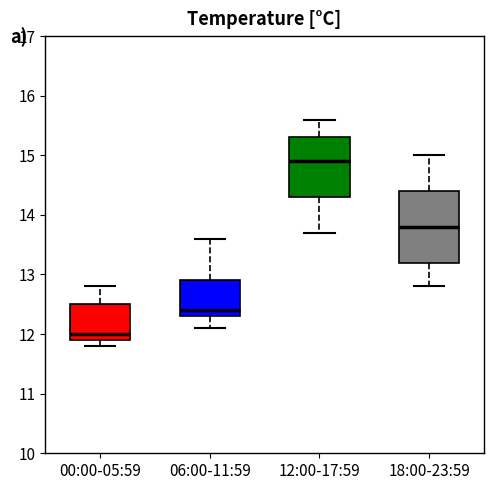

Reading left to right, transcribe this box plot: for each box, give where its median line is, the range the box spans, and where its two whiskers end, as read against the y-axis. The values are not printed on the chart, so give them approximately, as read against the axis.

00:00-05:59: median 12.0, box 11.9 to 12.5, whiskers 11.8 to 12.8
06:00-11:59: median 12.4, box 12.3 to 12.9, whiskers 12.1 to 13.6
12:00-17:59: median 14.9, box 14.3 to 15.3, whiskers 13.7 to 15.6
18:00-23:59: median 13.8, box 13.2 to 14.4, whiskers 12.8 to 15.0